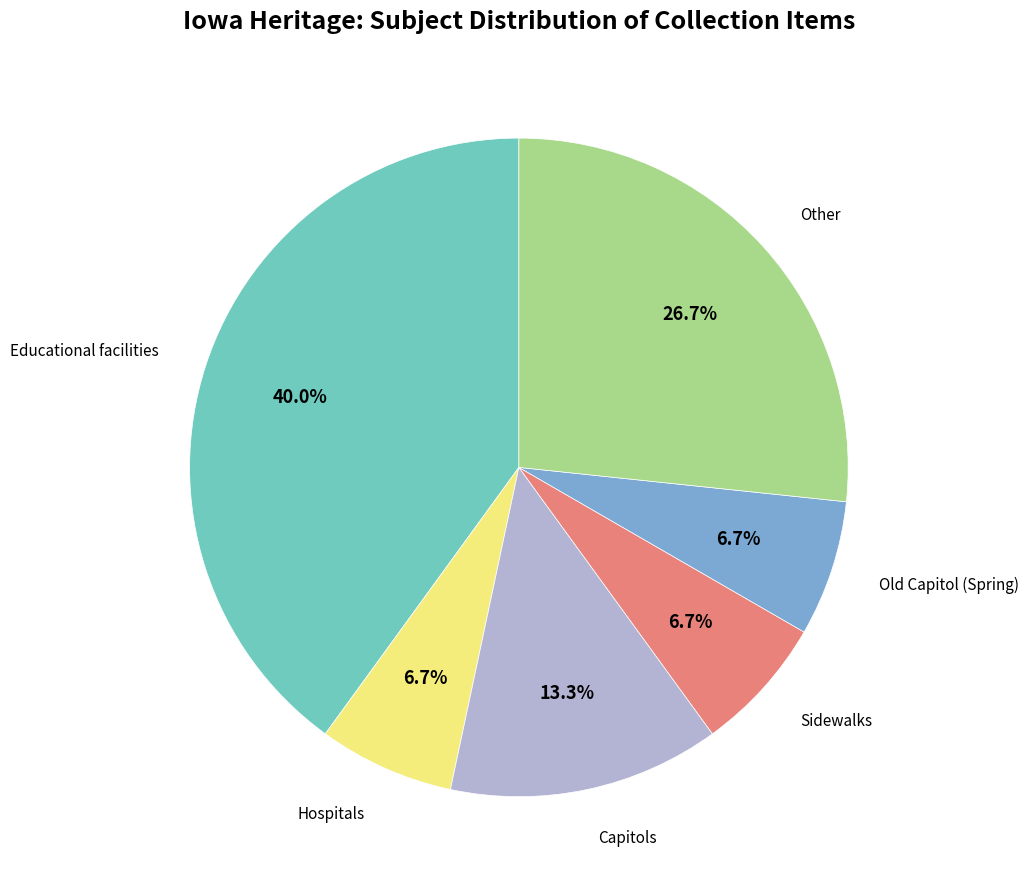

Is there any slice that represents more than half of the pie?

No